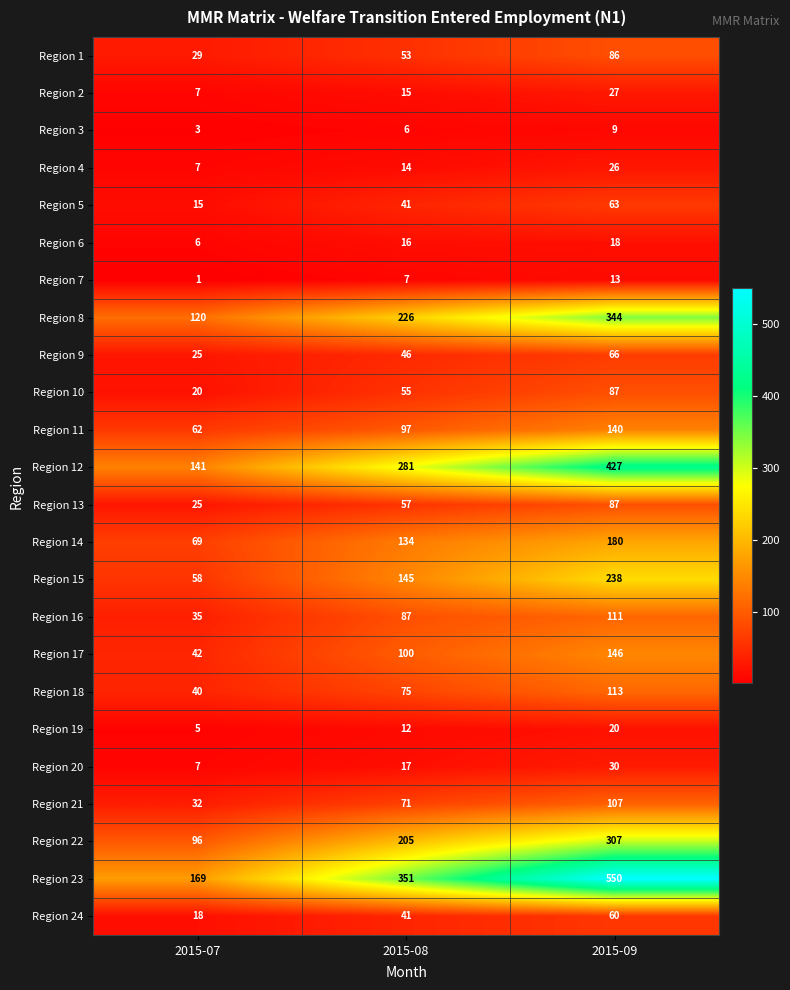

Where is Region 17 nearest to the value 94?

2015-08